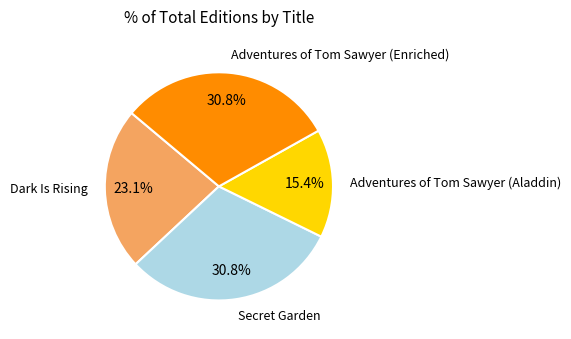

Does any single category account for the majority?

No